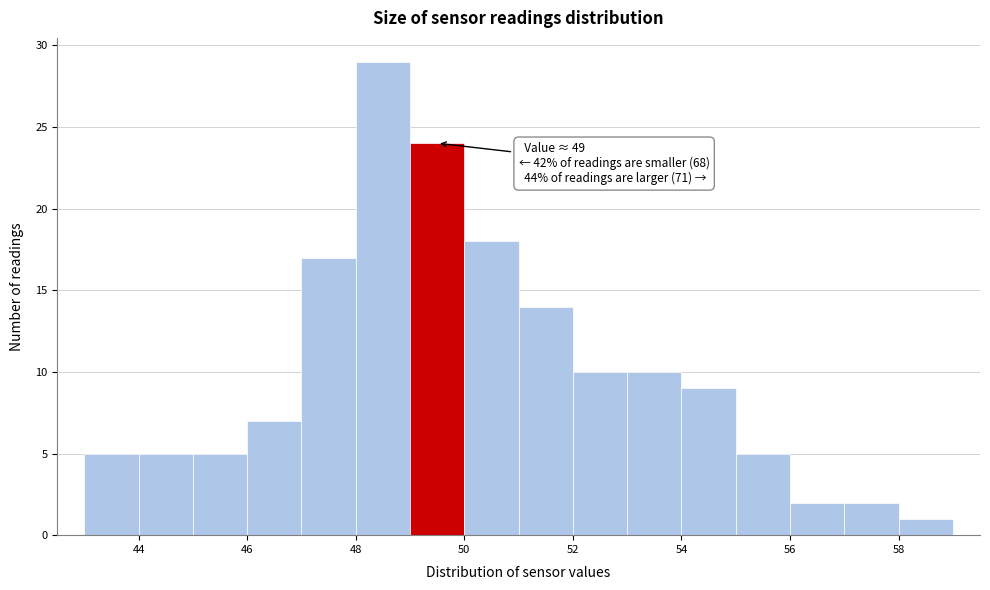

Which range on the x-axis has the tallest bar?

48 to 49